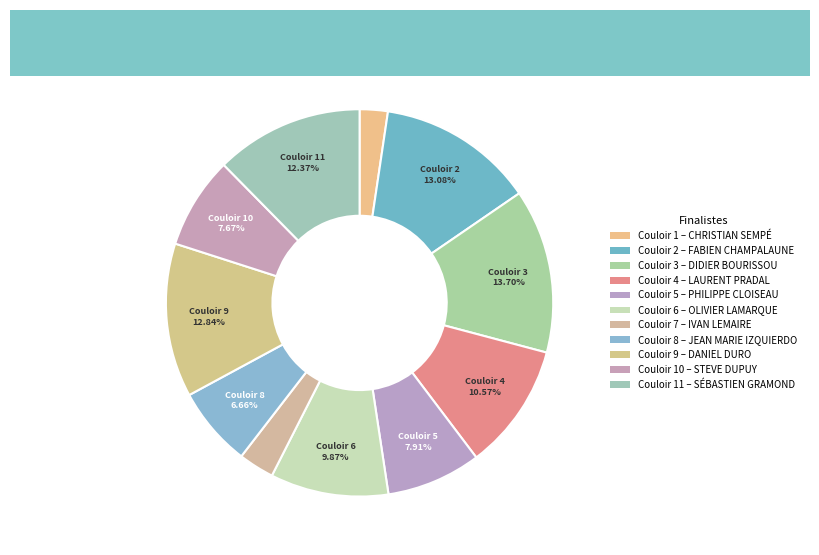

How many segments does this pie chart have?

11